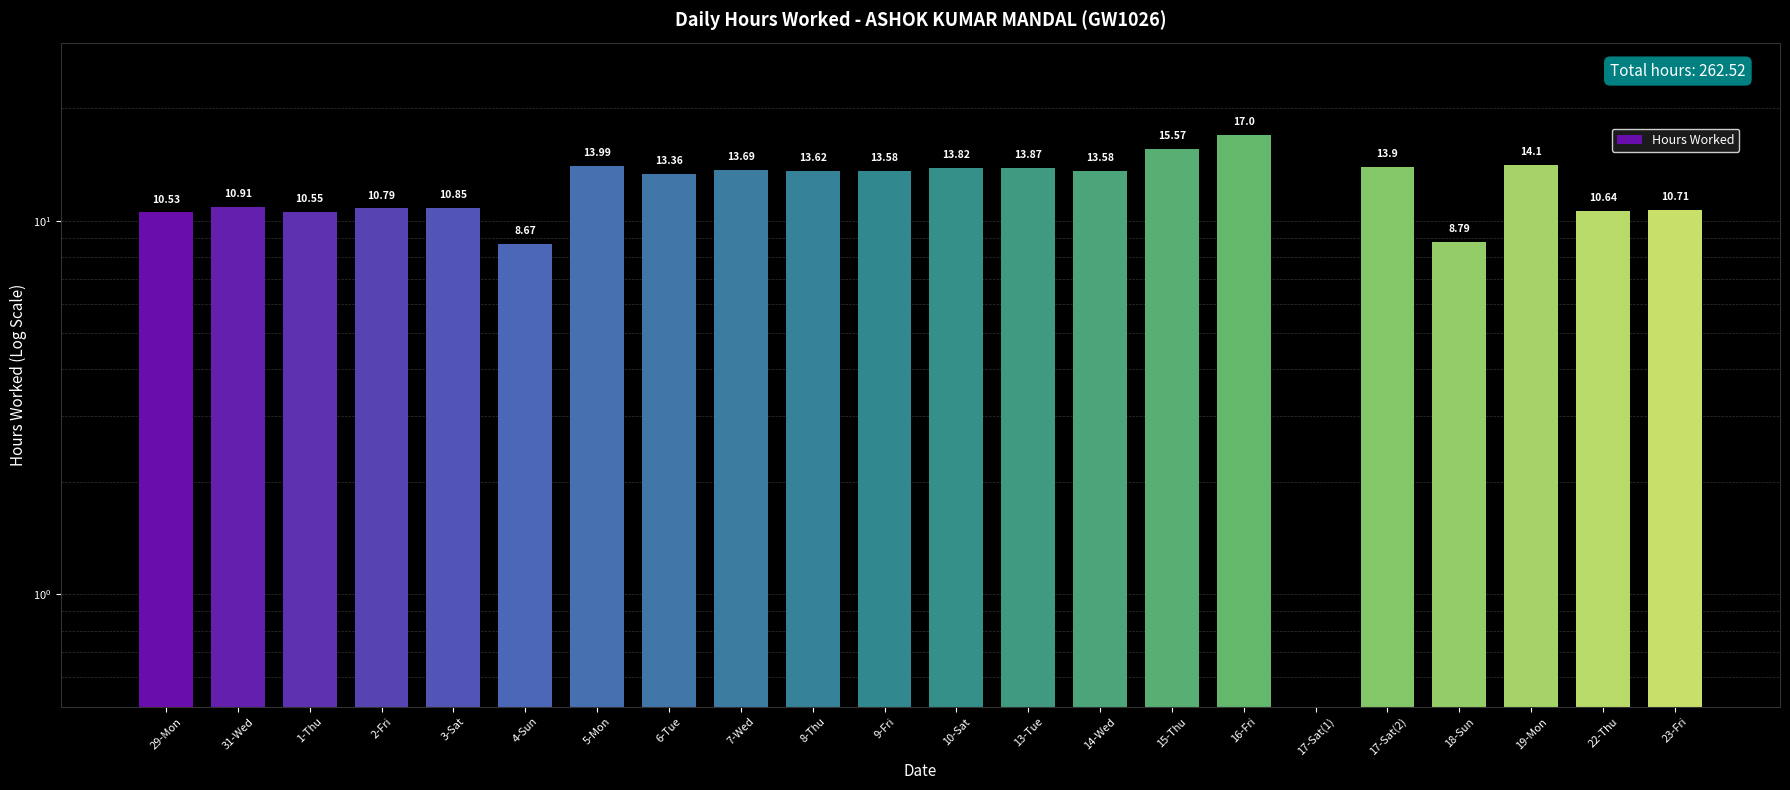

Reading left to right, list all the values displayed in this chart.

10.5	10.9	10.6	10.8	10.8	8.7	14.0	13.4	13.7	13.6	13.6	13.8	13.9	13.6	15.6	17.0	0.0	13.9	8.8	14.1	10.6	10.7